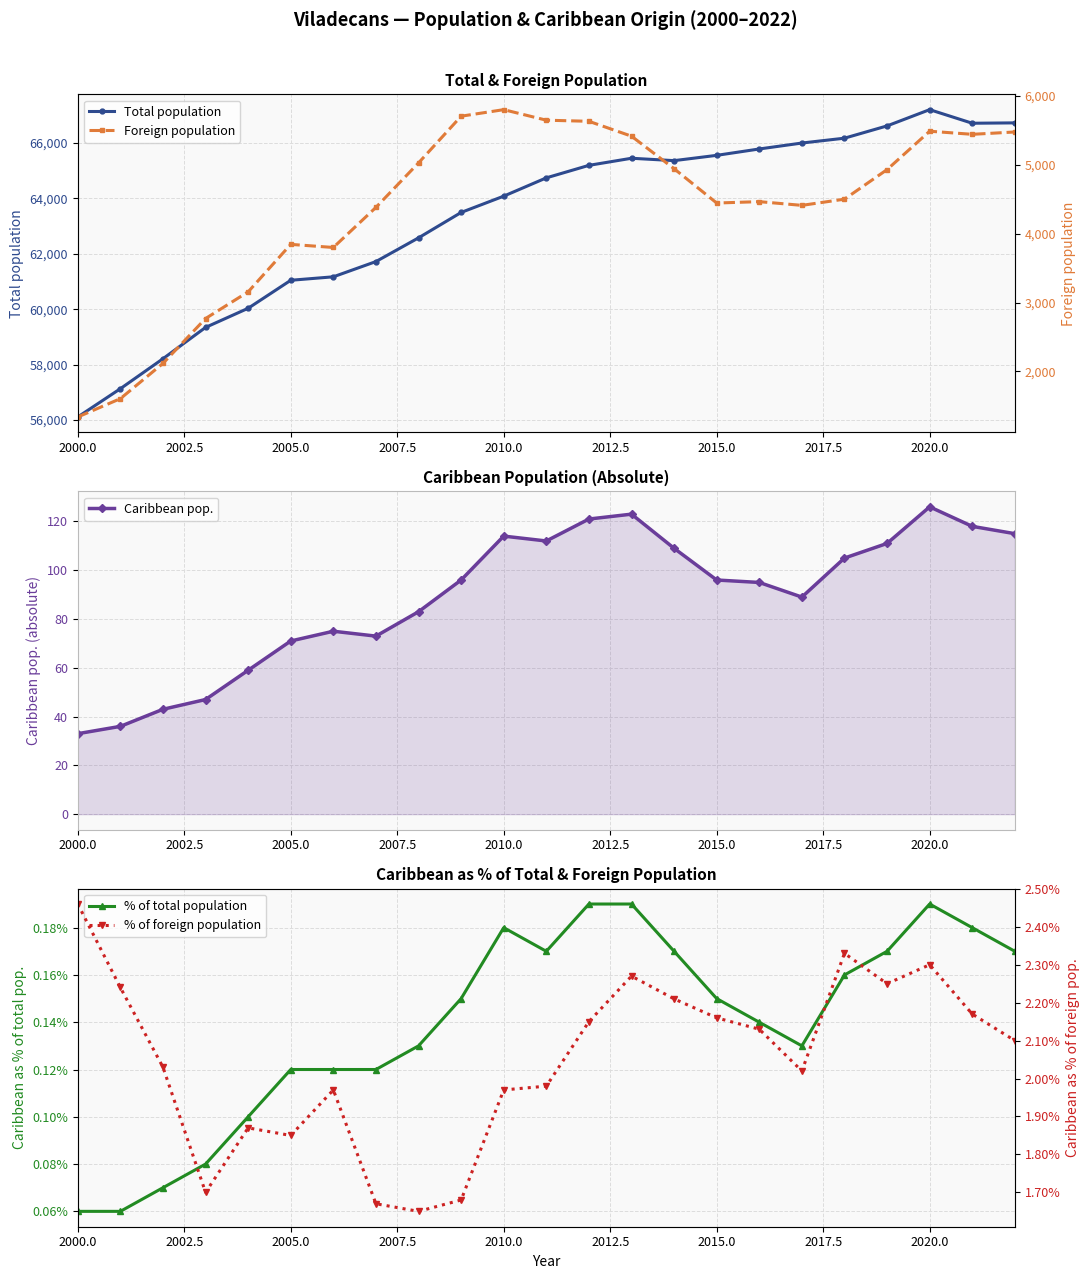

Which category has the lowest value in the Total population series?

2000.0